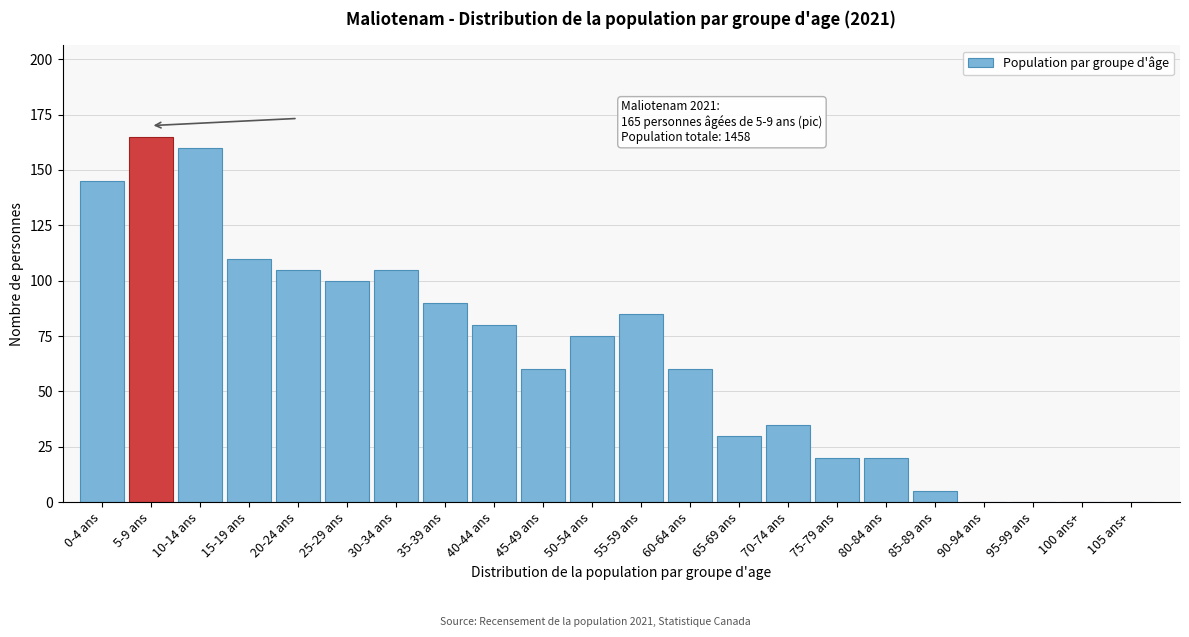

Reading left to right, transcribe all the data shown in this chart.

0-4 ans=145	5-9 ans=165	10-14 ans=160	15-19 ans=110	20-24 ans=105	25-29 ans=100	30-34 ans=105	35-39 ans=90	40-44 ans=80	45-49 ans=60	50-54 ans=75	55-59 ans=85	60-64 ans=60	65-69 ans=30	70-74 ans=35	75-79 ans=20	80-84 ans=20	85-89 ans=5	90-94 ans=0	95-99 ans=0	100 ans+=0	105 ans+=0